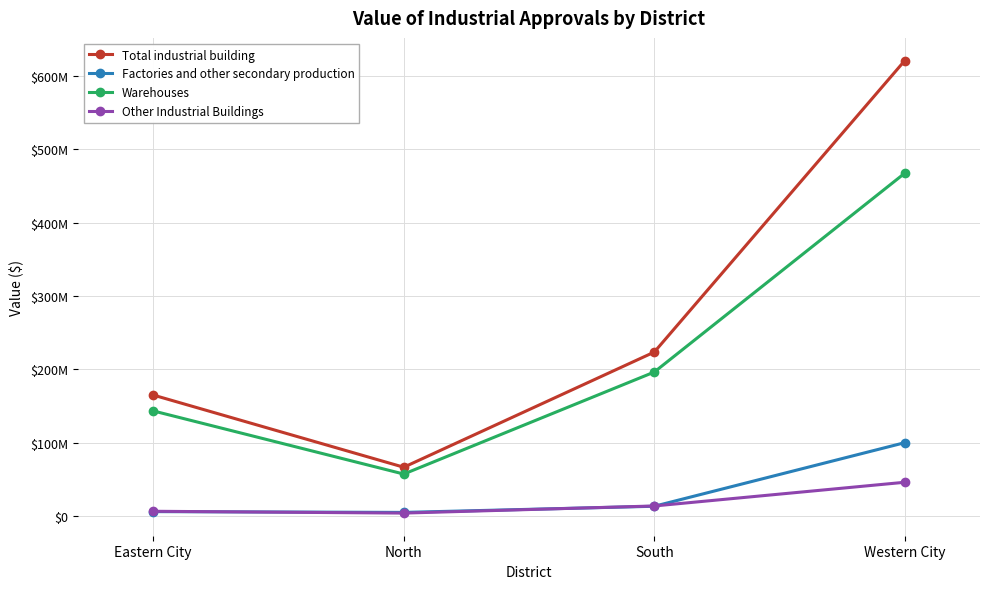

Reading left to right, list all the values displayed in this chart.

Total industrial building: 165078000	66636000	223696000	621303000
Factories and other secondary production: 6104000	5030000	13422000	100166000
Warehouses: 143447000	57337000	196462000	467725000
Other Industrial Buildings: 6572000	4094000	13812000	46144000